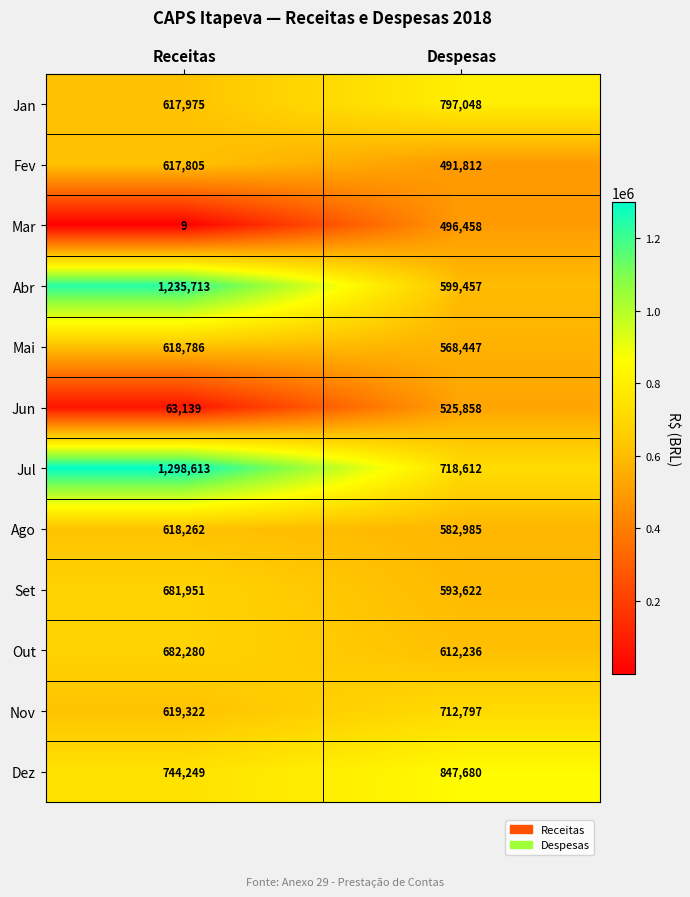

What is the difference between the maximum and minimum values in the Out series?

70044